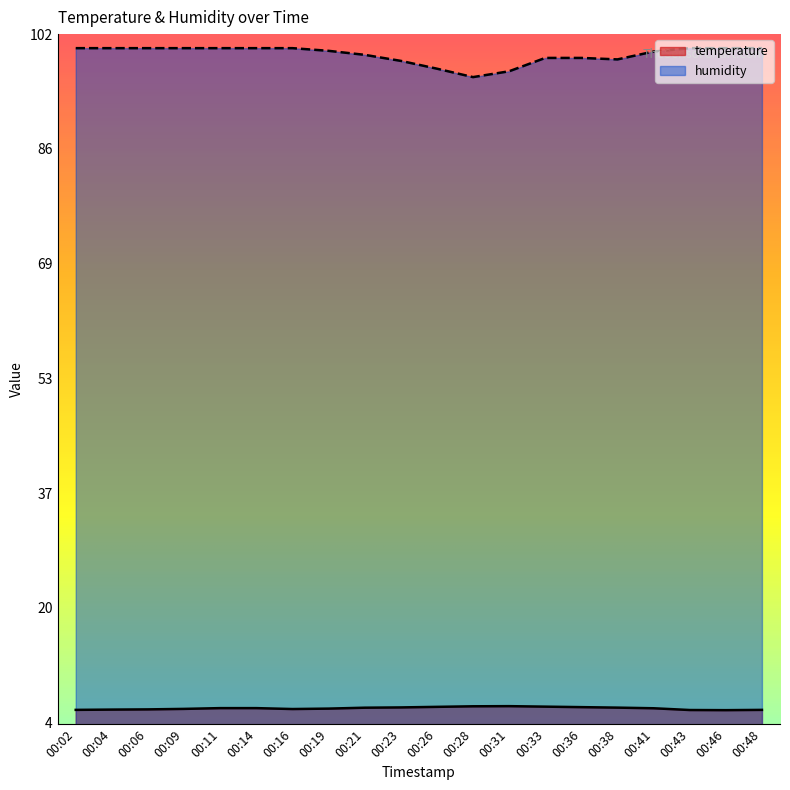

What are all the series names shown in the legend?

temperature, humidity